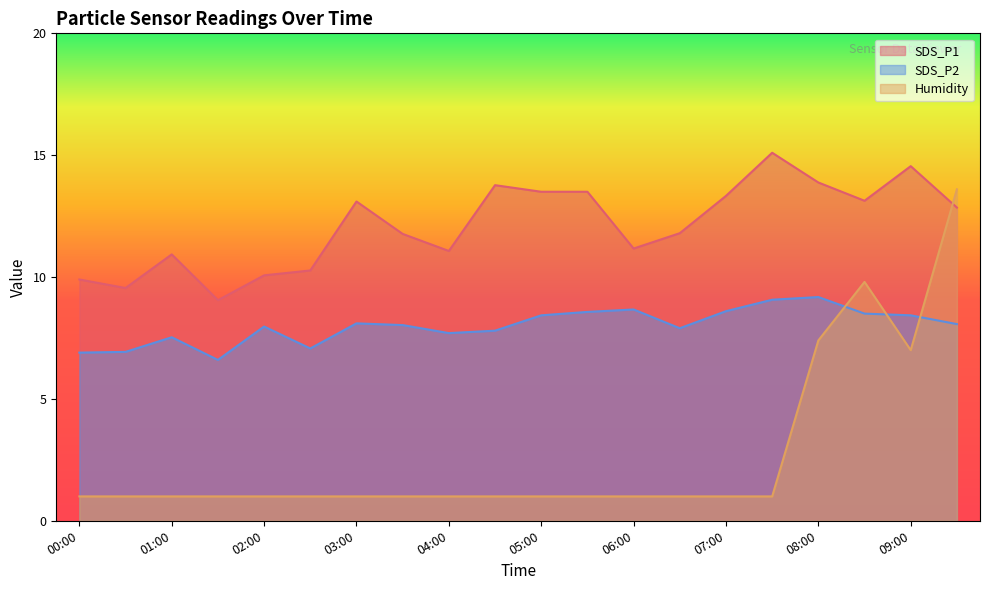

How many intersections are there between SDS_P1 and Humidity?

1